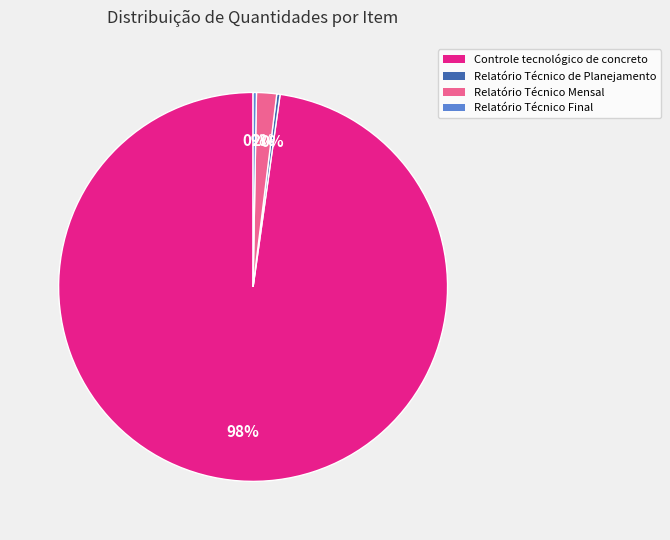

Is there a majority slice in this chart?

Yes